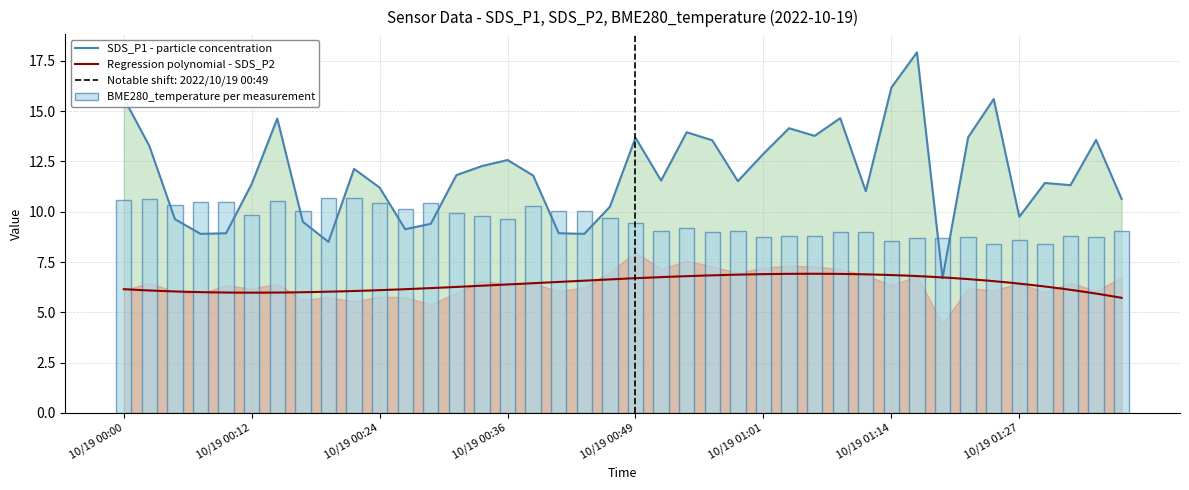

At how many categories does at least one series exceed 15?

4